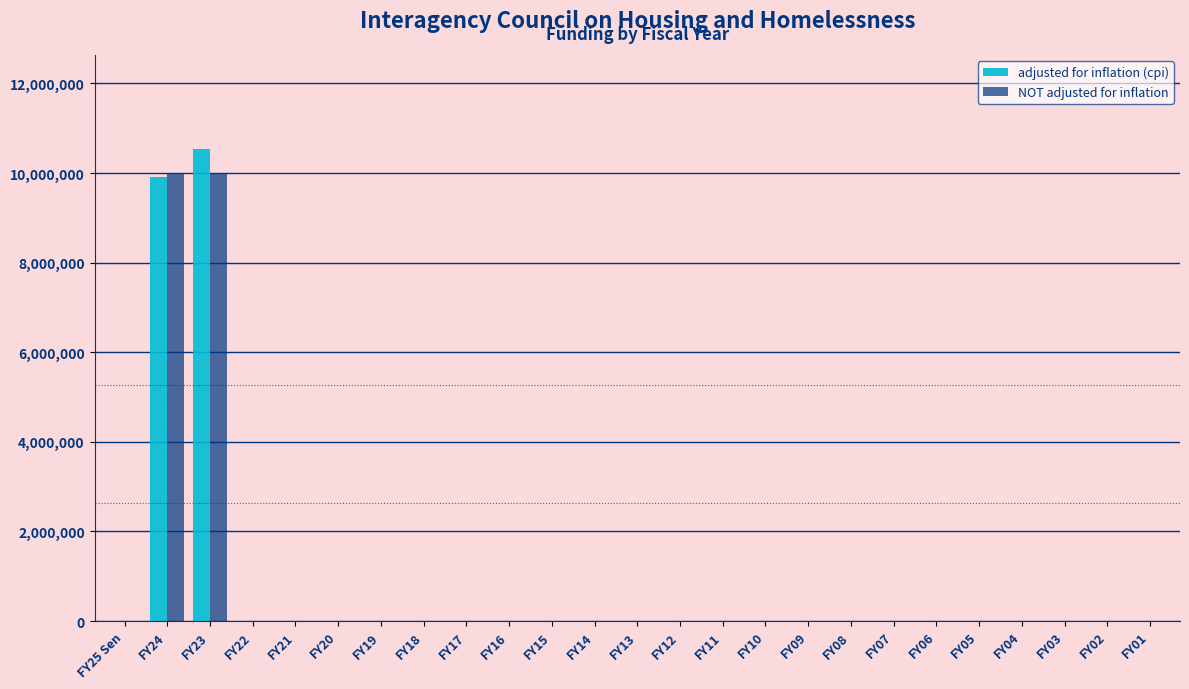

At which label is adjusted for inflation (cpi) closest to 5265948?

FY24